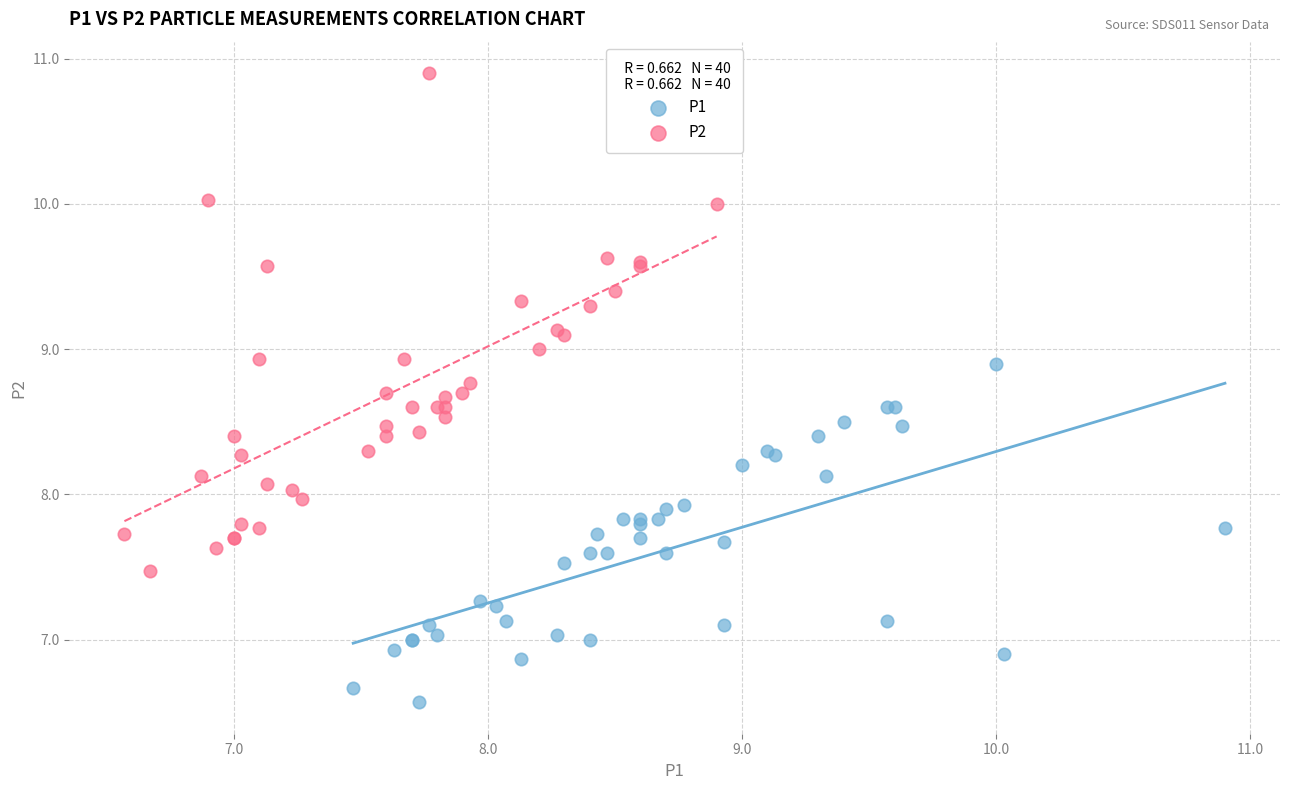

Which series has the widest spread of Y values?

P2